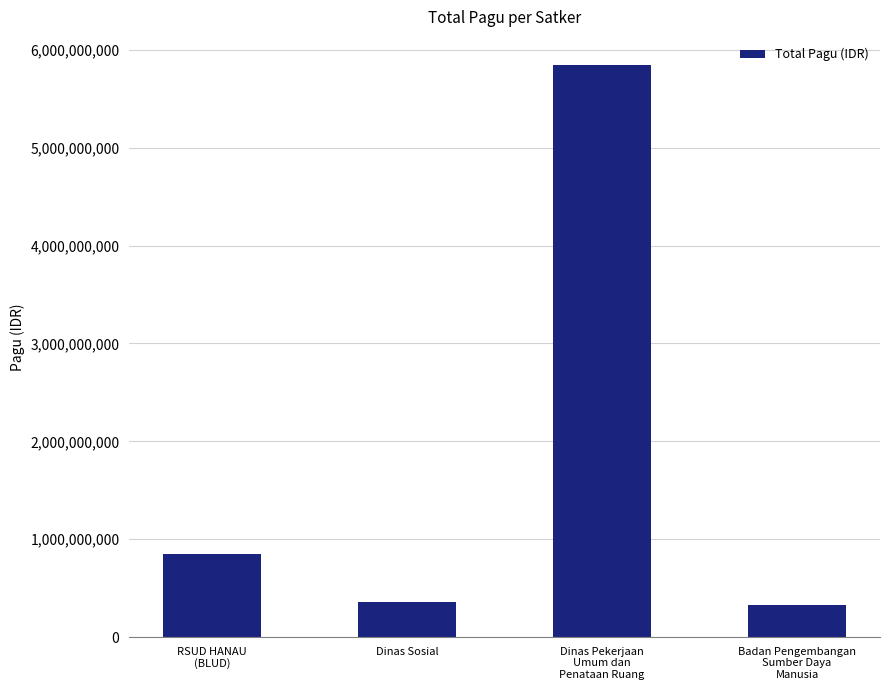

What is the average value?

1842757708